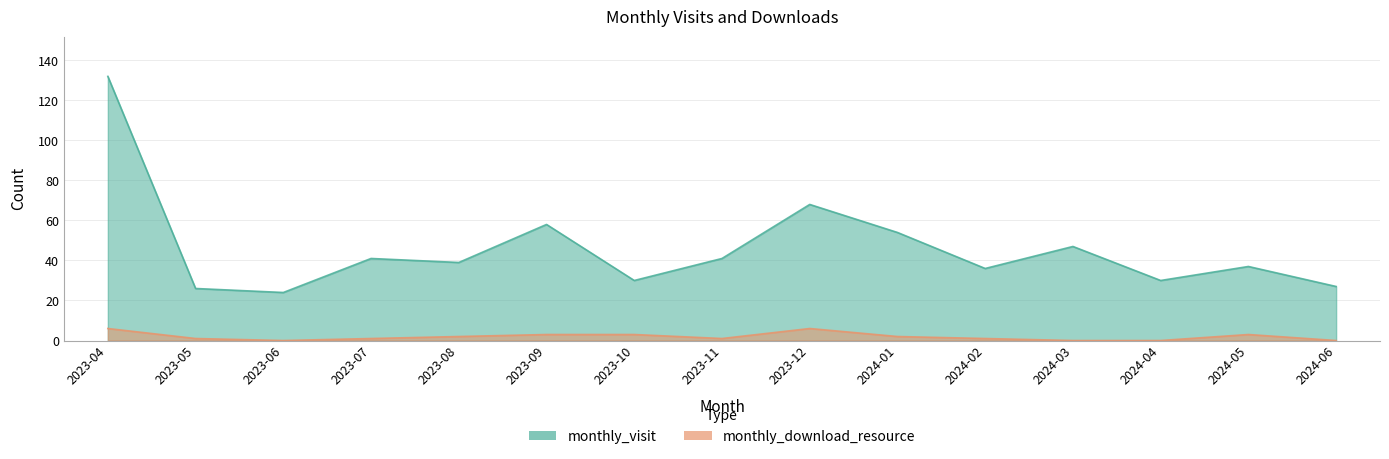

In monthly_visit, how many points are lower than both neighbors (excluding endpoints)?

5